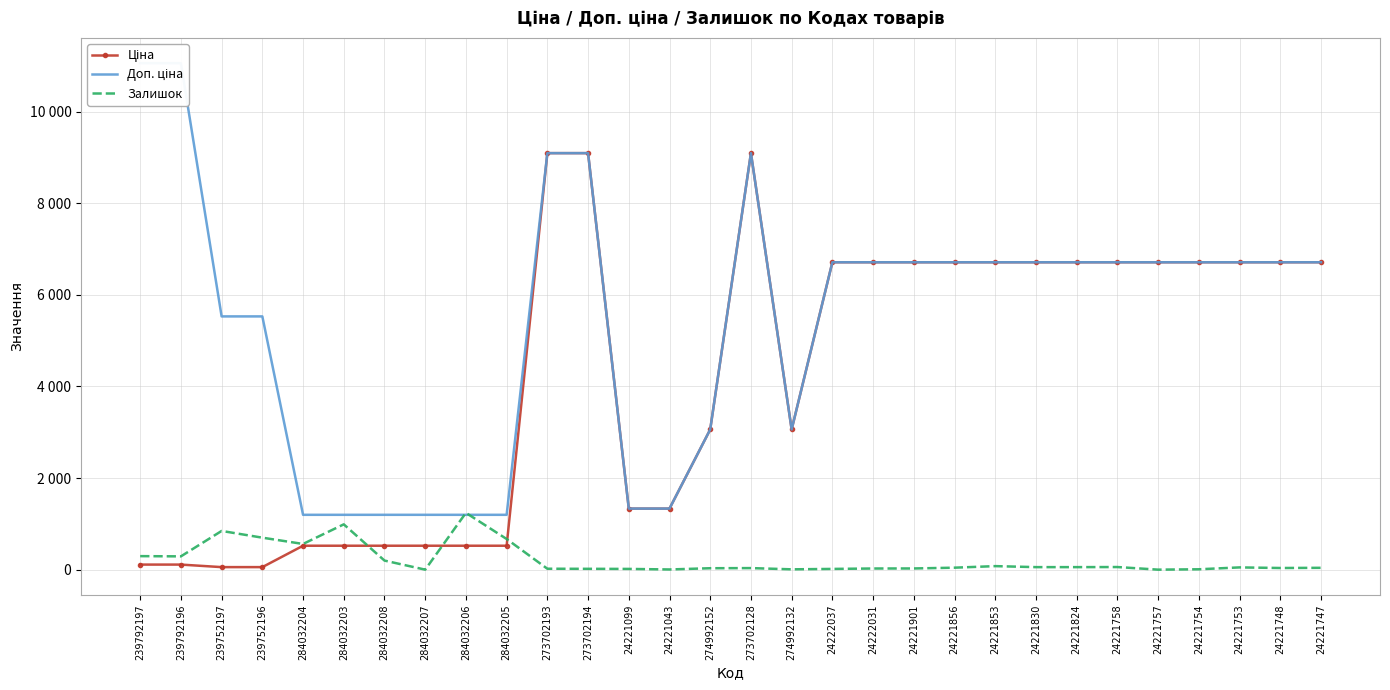

At which label does Доп. ціна first exceed 6710?

239792197